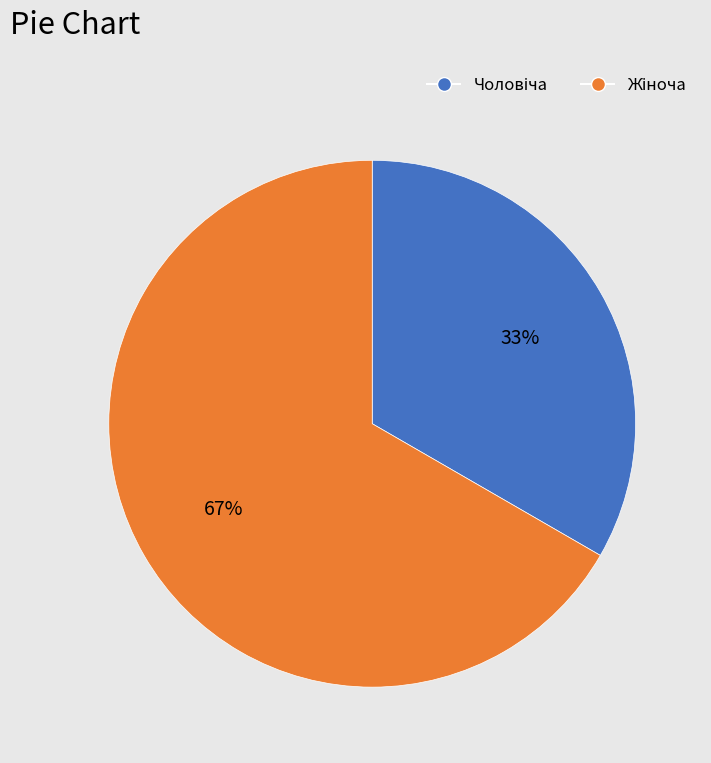

What is the change in value from Чоловіча to Жіноча?

+1